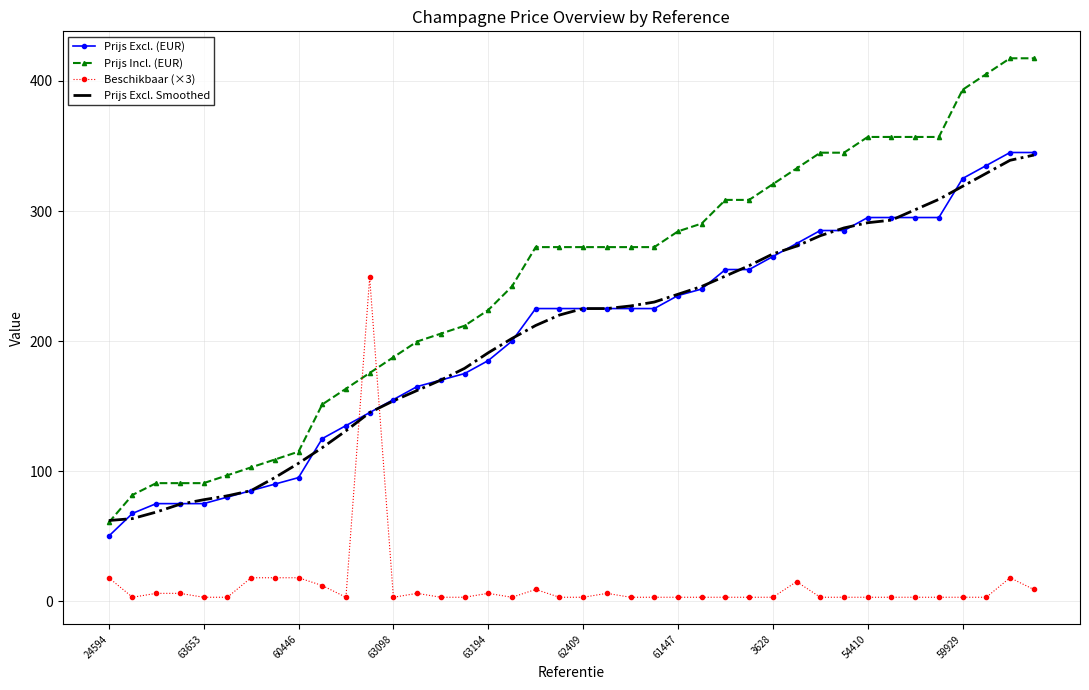

True or false: Beschikbaar (×3) and Prijs Excl. Smoothed cross at least once.

True